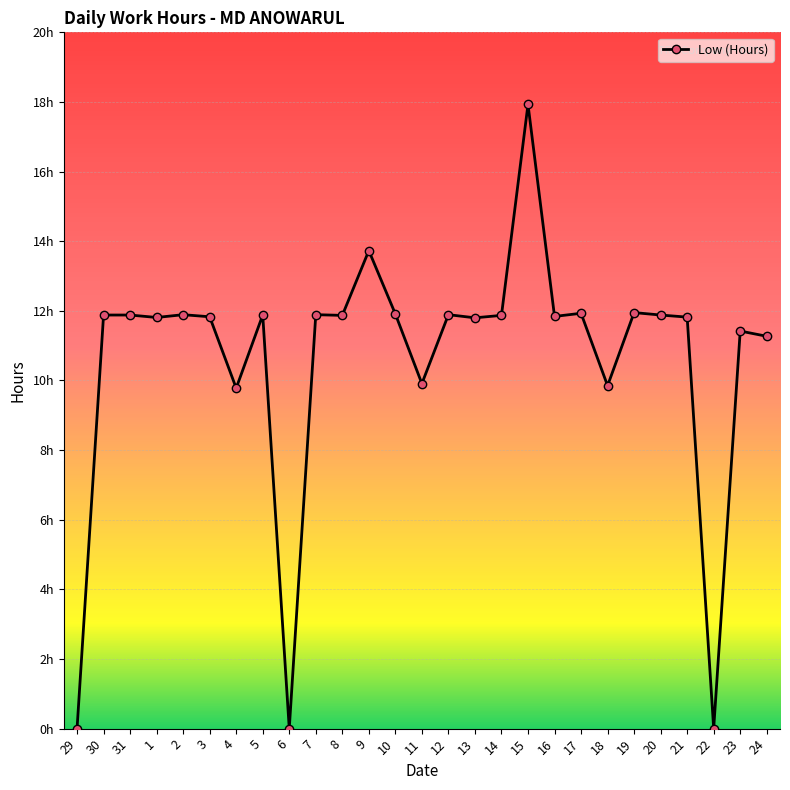

Is it true that the value at 9 is 22.4?

False